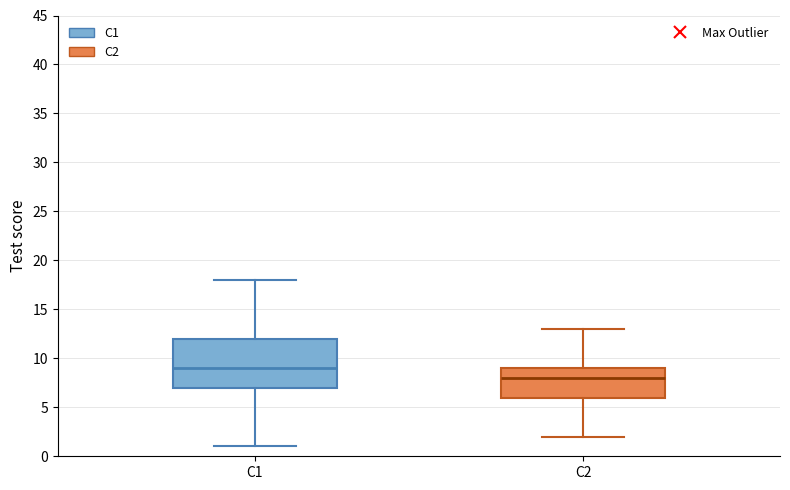

Reading left to right, read every box against the y-axis: the position of its median line, the range the box covers, and the ends of its whiskers. The values are not printed on the chart, so give them approximately, as read against the axis.

C1: median 9, box 7 to 12, whiskers 1 to 18
C2: median 8, box 6 to 9, whiskers 2 to 13